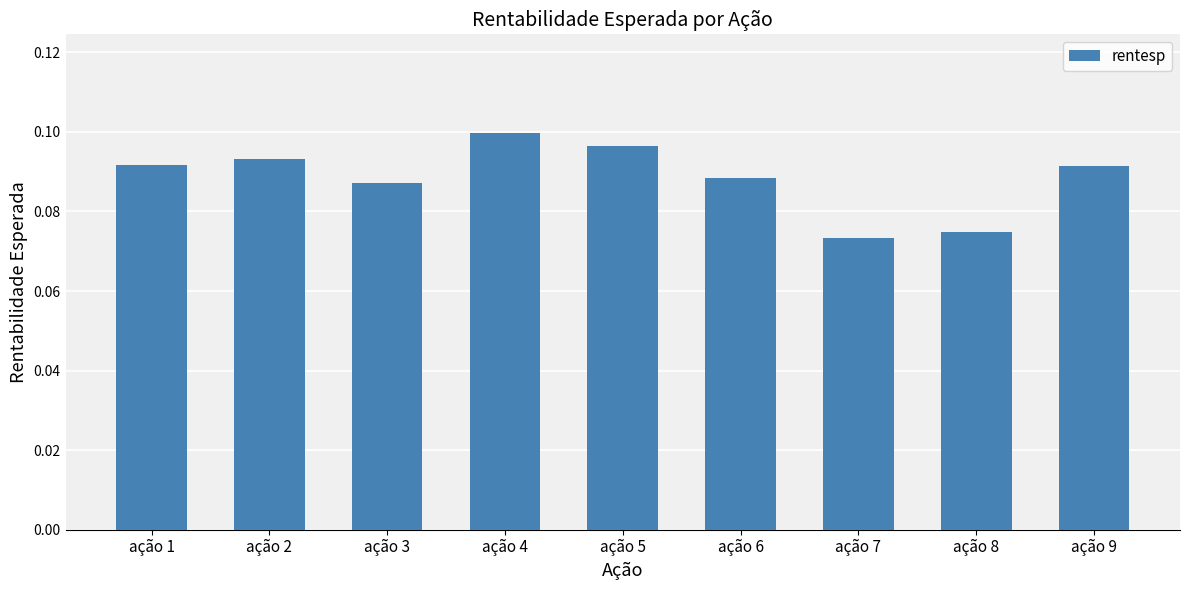

How many values are between 0 and 1?

9